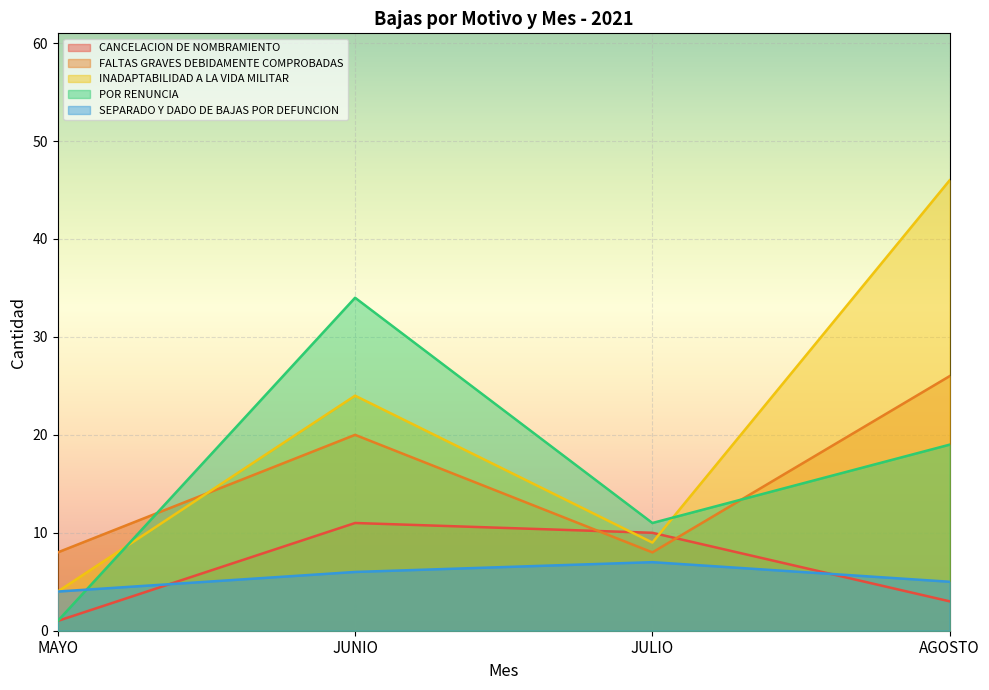

How many values in the CANCELACION DE NOMBRAMIENTO series exceed 10?

1